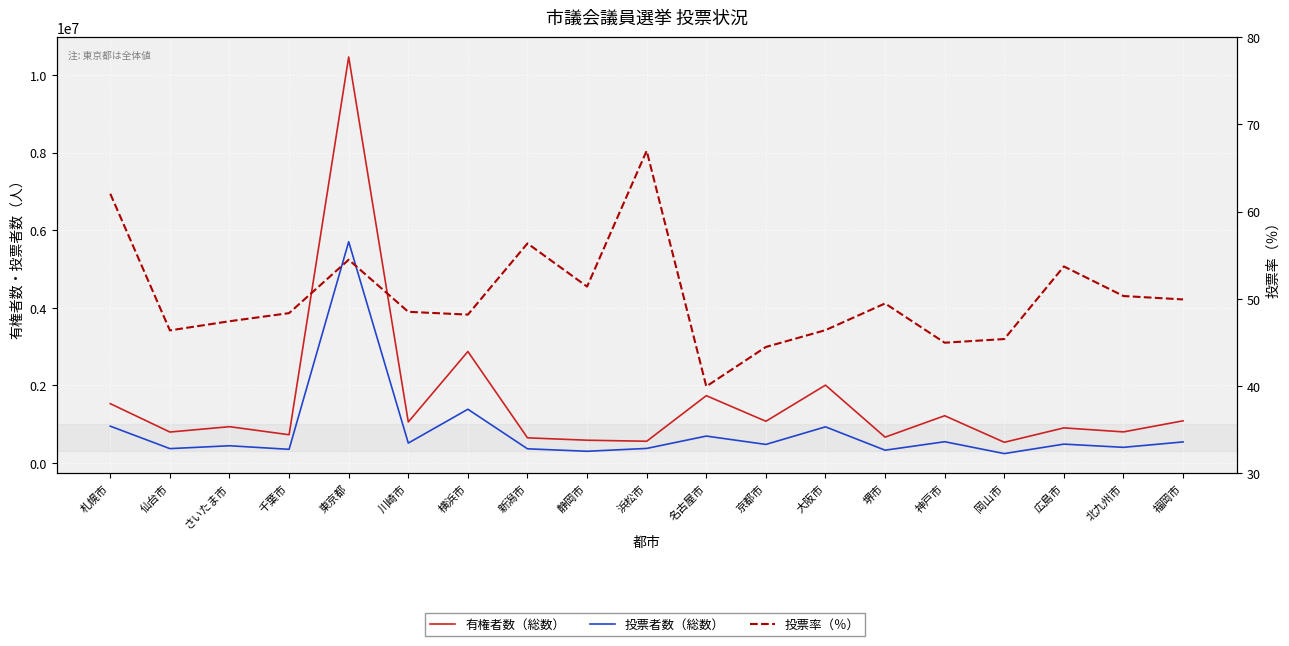

What position from the left is 堺市?

14